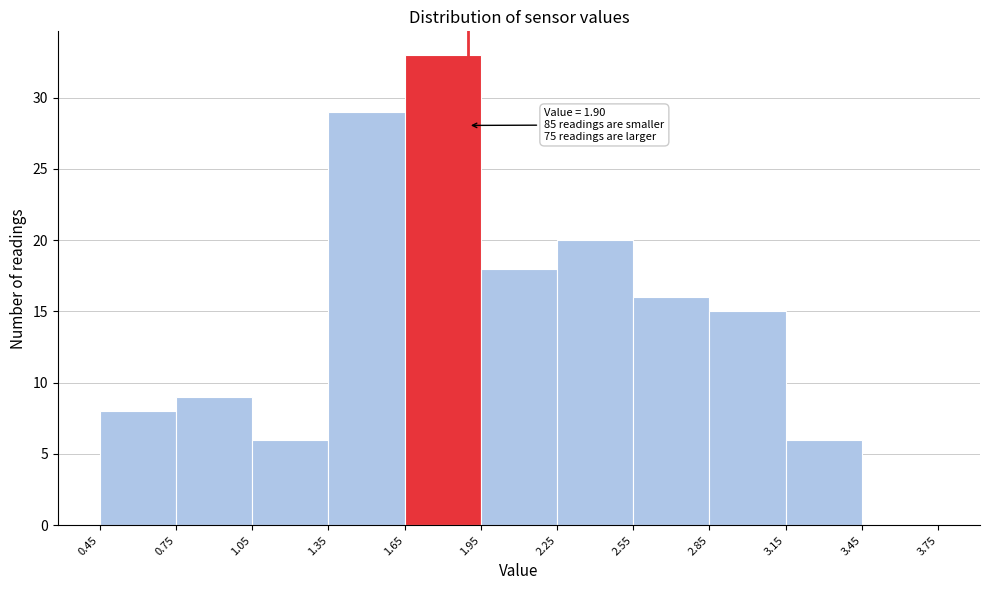

Which range on the x-axis has the tallest bar?

1.65 to 1.95